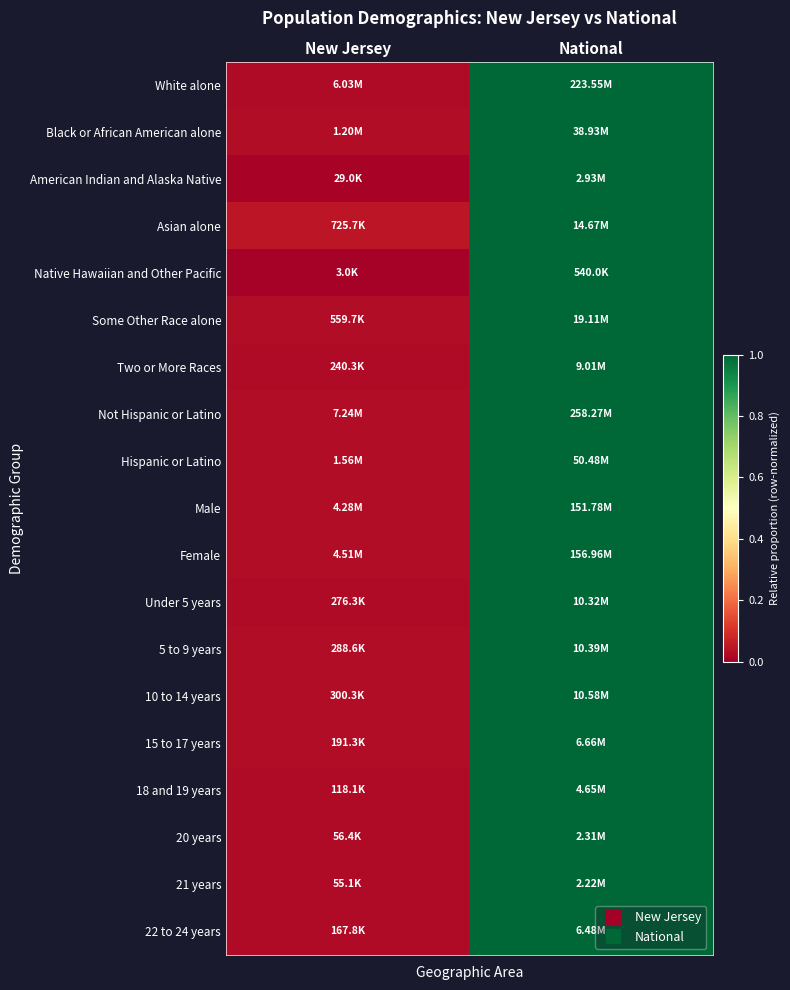

What is the total value across all series at National?

19.0